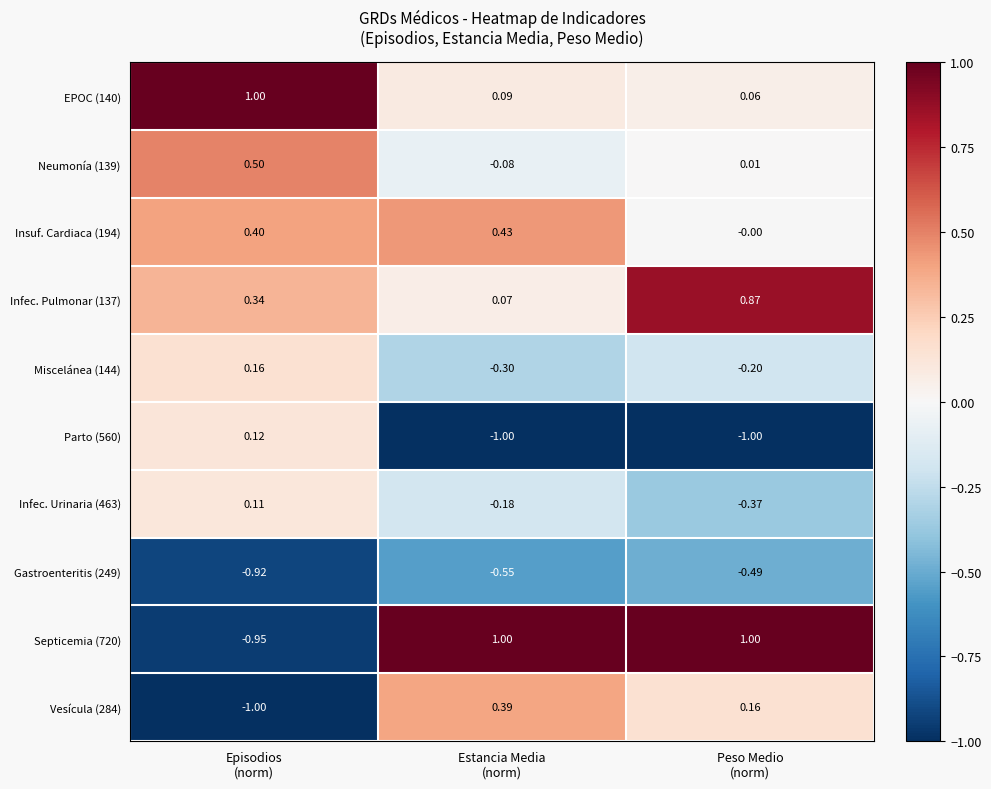

How many series are shown in this chart?

10